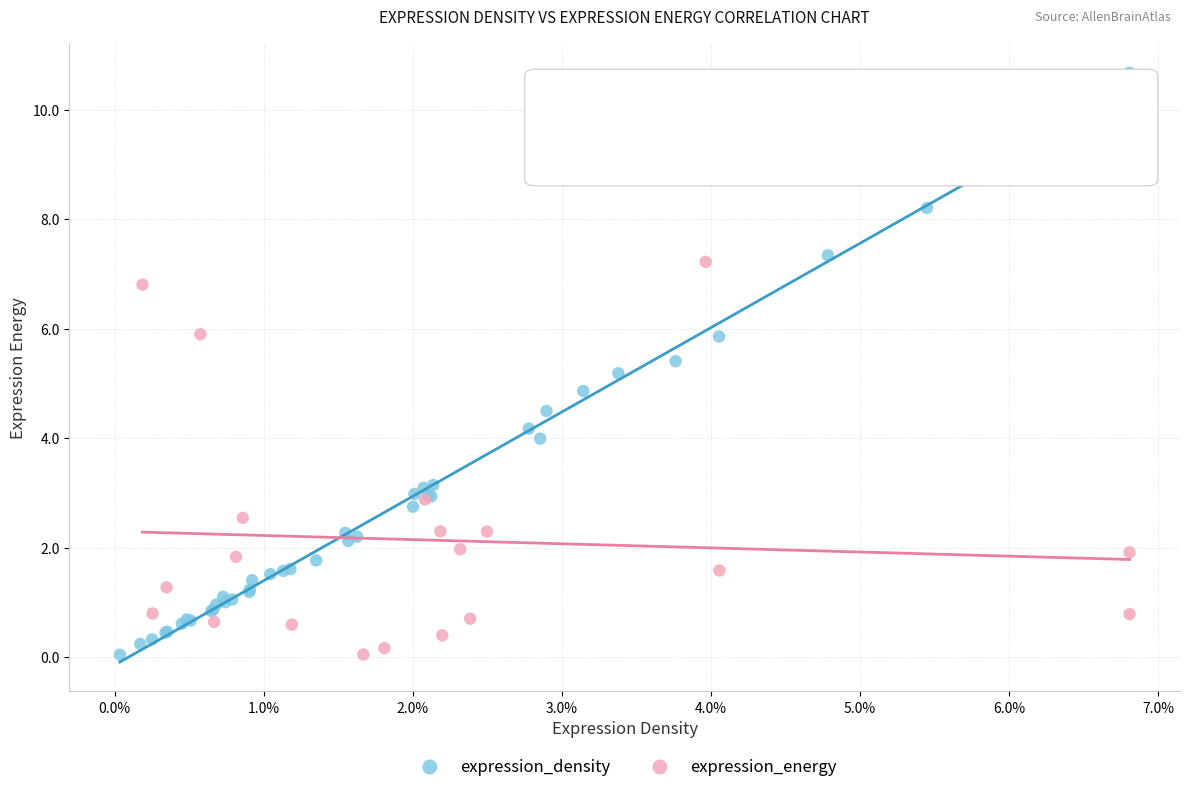

Which series has the widest spread of Y values?

expression_density